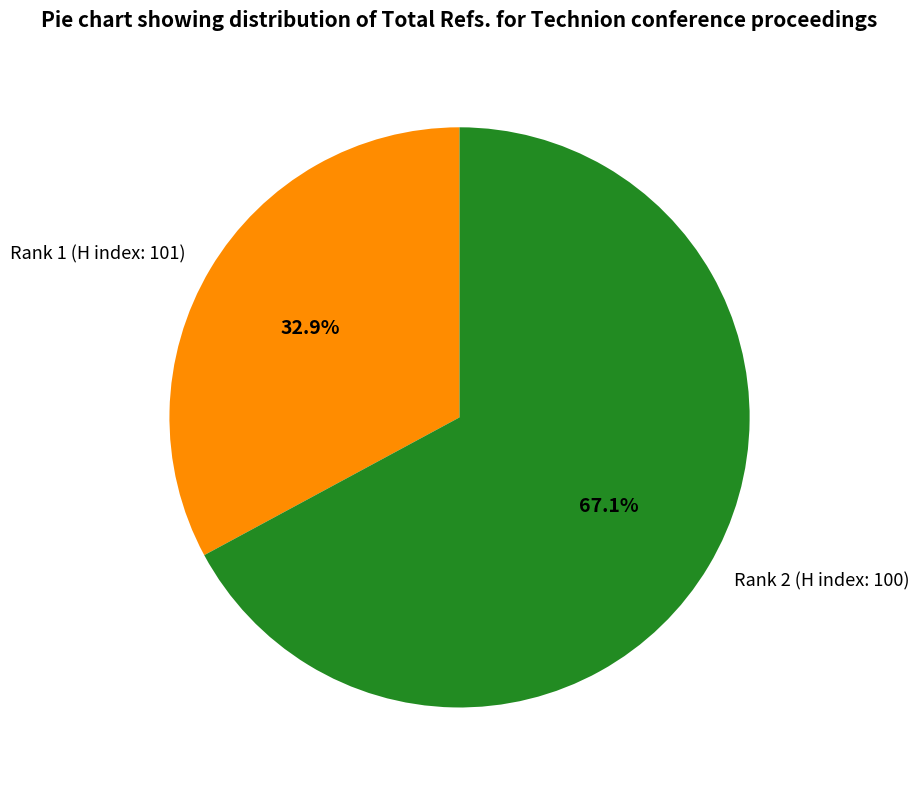

Is it true that Rank 2 (H index: 100) is 77% of the pie?

False